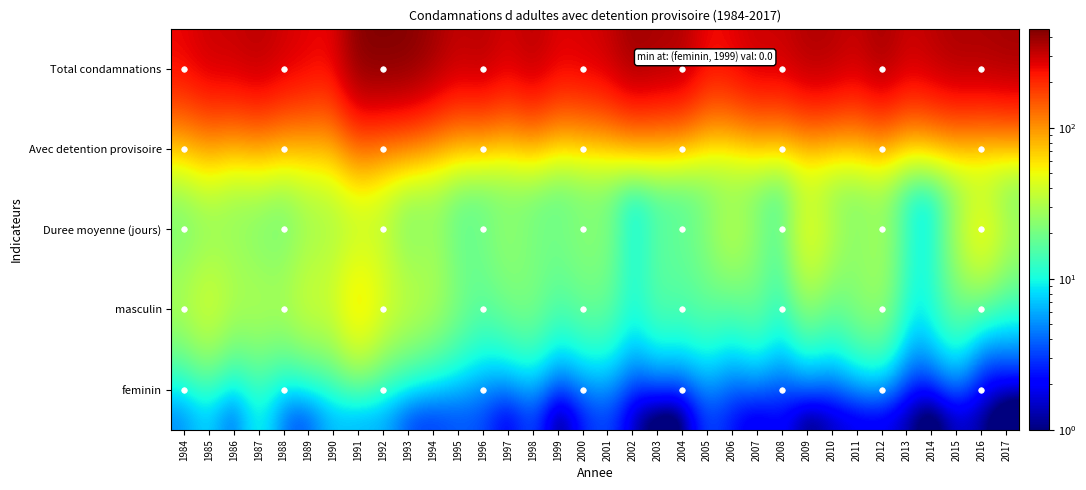

Reading left to right, extract all data points from this chart.

Total condamnations: 1984=260	1985=307	1986=308	1987=340	1988=296	1989=272	1990=253	1991=448	1992=455	1993=449	1994=386	1995=318	1996=349	1997=283	1998=346	1999=273	2000=288	2001=305	2002=397	2003=365	2004=360	2005=246	2006=267	2007=314	2008=302	2009=359	2010=349	2011=305	2012=385	2013=301	2014=333	2015=367	2016=361	2017=381
Avec detention provisoire: 1984=39	1985=57	1986=36	1987=46	1988=37	1989=47	1990=49	1991=82	1992=55	1993=44	1994=36	1995=27	1996=20	1997=22	1998=27	1999=16	2000=21	2001=22	2002=13	2003=19	2004=16	2005=21	2006=15	2007=21	2008=14	2009=24	2010=17	2011=26	2012=30	2013=12	2014=12	2015=21	2016=8	2017=9
Duree moyenne (jours): 1984=17	1985=18	1986=24	1987=18	1988=16	1989=24	1990=26	1991=25	1992=32	1993=15	1994=26	1995=15	1996=20	1997=26	1998=19	1999=21	2000=24	2001=23	2002=7	2003=16	2004=18	2005=23	2006=40	2007=24	2008=16	2009=56	2010=36	2011=22	2012=29	2013=12	2014=7	2015=30	2016=69	2017=36
masculin: 1984=35	1985=49	1986=34	1987=35	1988=34	1989=45	1990=43	1991=78	1992=48	1993=41	1994=34	1995=24	1996=17	1997=21	1998=24	1999=15	2000=19	2001=19	2002=11	2003=18	2004=16	2005=18	2006=13	2007=20	2008=11	2009=23	2010=16	2011=25	2012=29	2013=10	2014=12	2015=20	2016=7	2017=9
feminin: 1984=4	1985=7	1986=2	1987=10	1988=3	1989=2	1990=6	1991=4	1992=5	1993=2	1994=2	1995=3	1996=3	1997=1	1998=3	1999=0	2000=2	2001=3	2002=1	2003=0	2004=0	2005=3	2006=2	2007=1	2008=2	2009=0	2010=1	2011=1	2012=1	2013=1	2014=0	2015=1	2016=1	2017=0